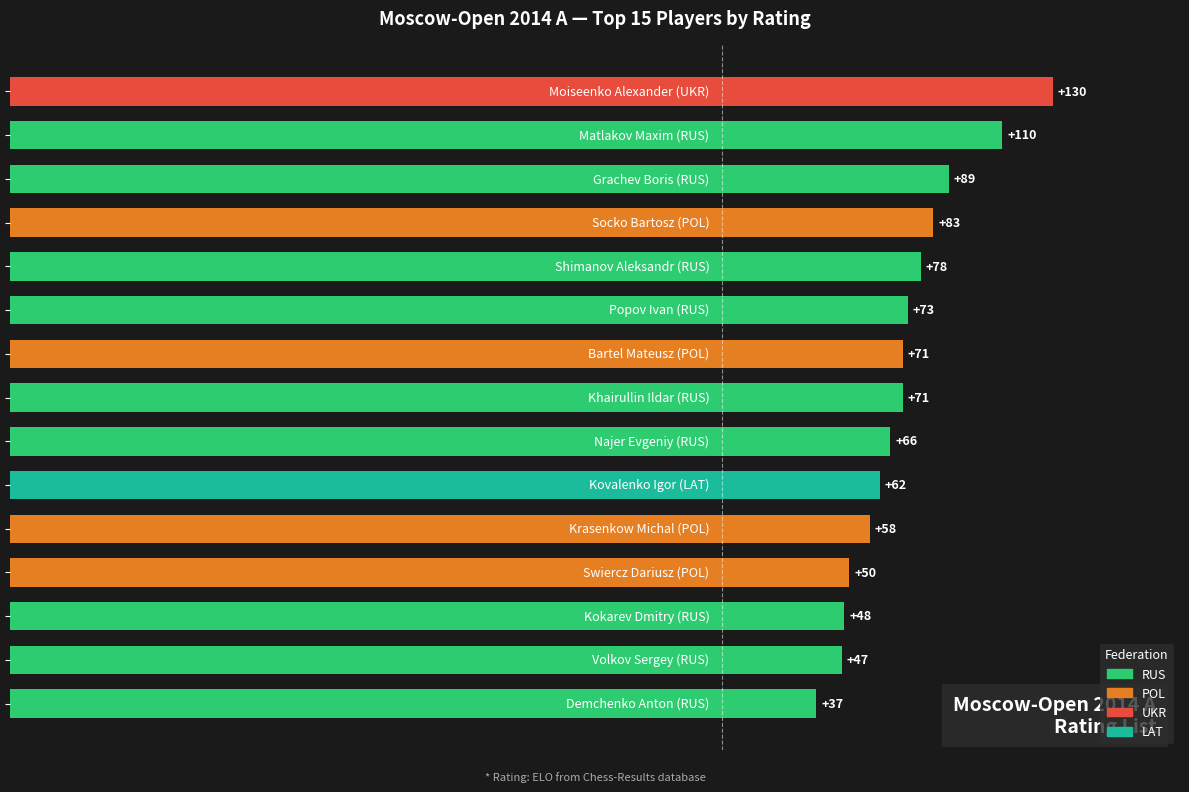

At which category does the chart reach its minimum across all series?

Demchenko Anton